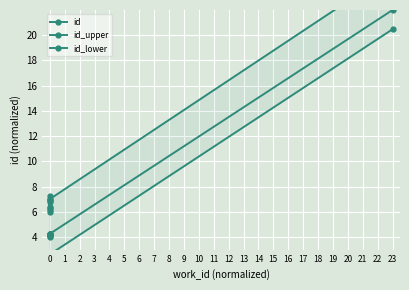

Rank the series at 1 from lowest to highest value.

id_lower, id, id_upper